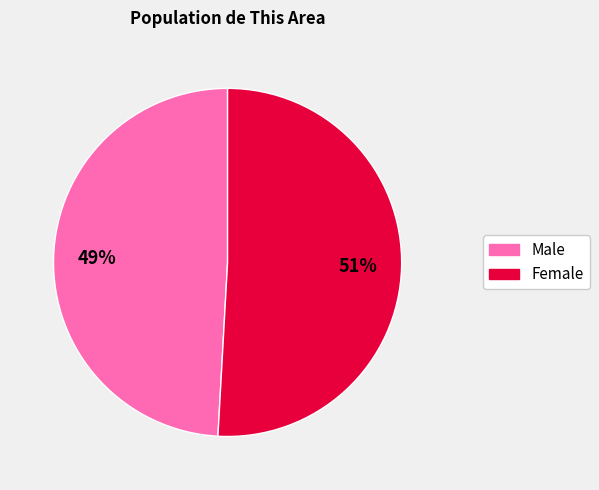

Combined, do Male and Female account for over 50%?

Yes